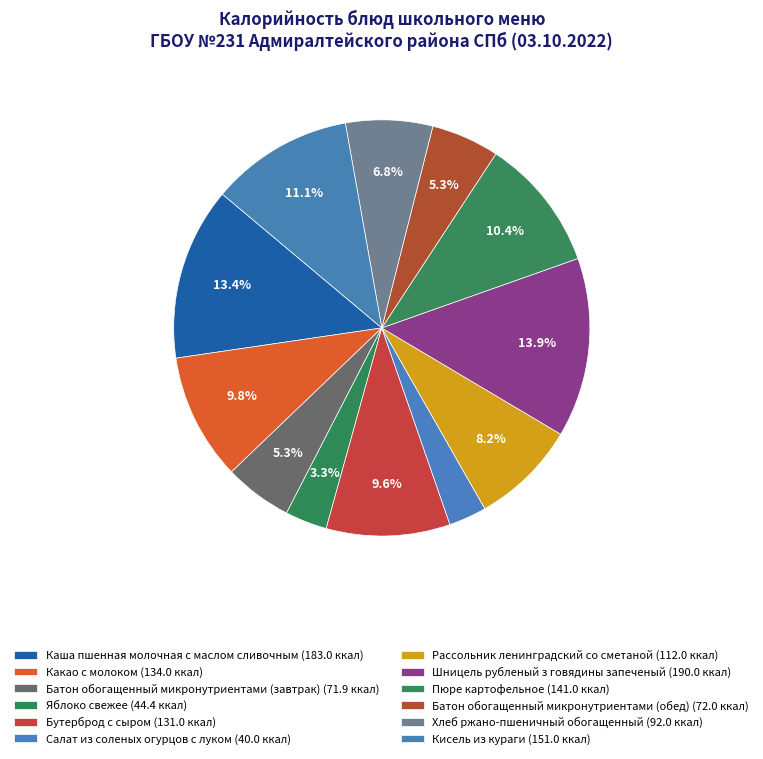

What is the change in value from Какао с молоком to Салат из соленых огурцов с луком?

-94.0